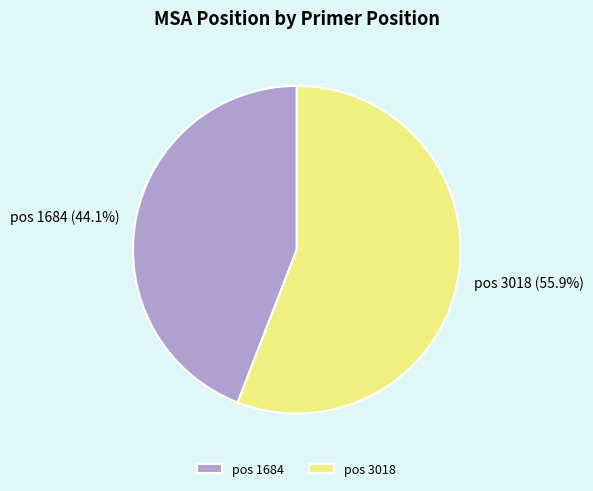

What percentage do pos 3018 and pos 1684 together represent?

100.0%